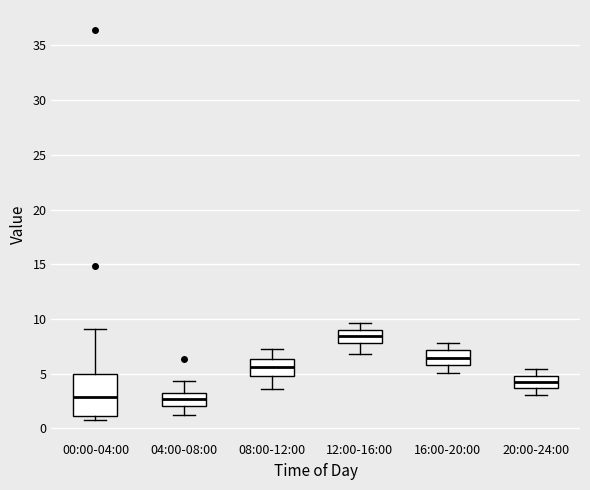

Reading left to right, transcribe this box plot: for each box, give where its median line is, the range the box spans, and where its two whiskers end, as read against the y-axis. The values are not printed on the chart, so give them approximately, as read against the axis.

00:00-04:00: median 3.0, box 1.0 to 5.0, whiskers 1.0 (just below the box's lower edge) to 9.0
04:00-08:00: median 2.5, box 2.0 to 3.0, whiskers 1.0 to 4.5
08:00-12:00: median 5.5, box 5.0 to 6.5, whiskers 3.5 to 7.5
12:00-16:00: median 8.5, box 8.0 to 9.0, whiskers 7.0 to 9.5
16:00-20:00: median 6.5, box 6.0 to 7.0, whiskers 5.0 to 8.0
20:00-24:00: median 4.5, box 3.5 to 5.0, whiskers 3.0 to 5.5